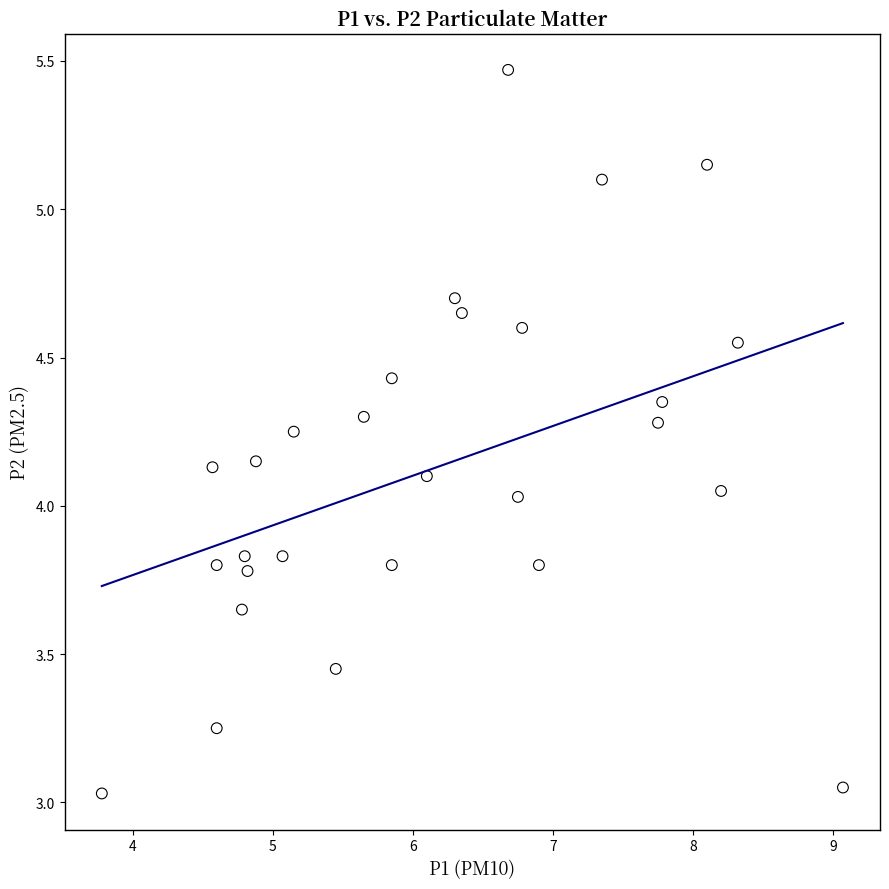

What is the range of X values (max minus min)?

5.3